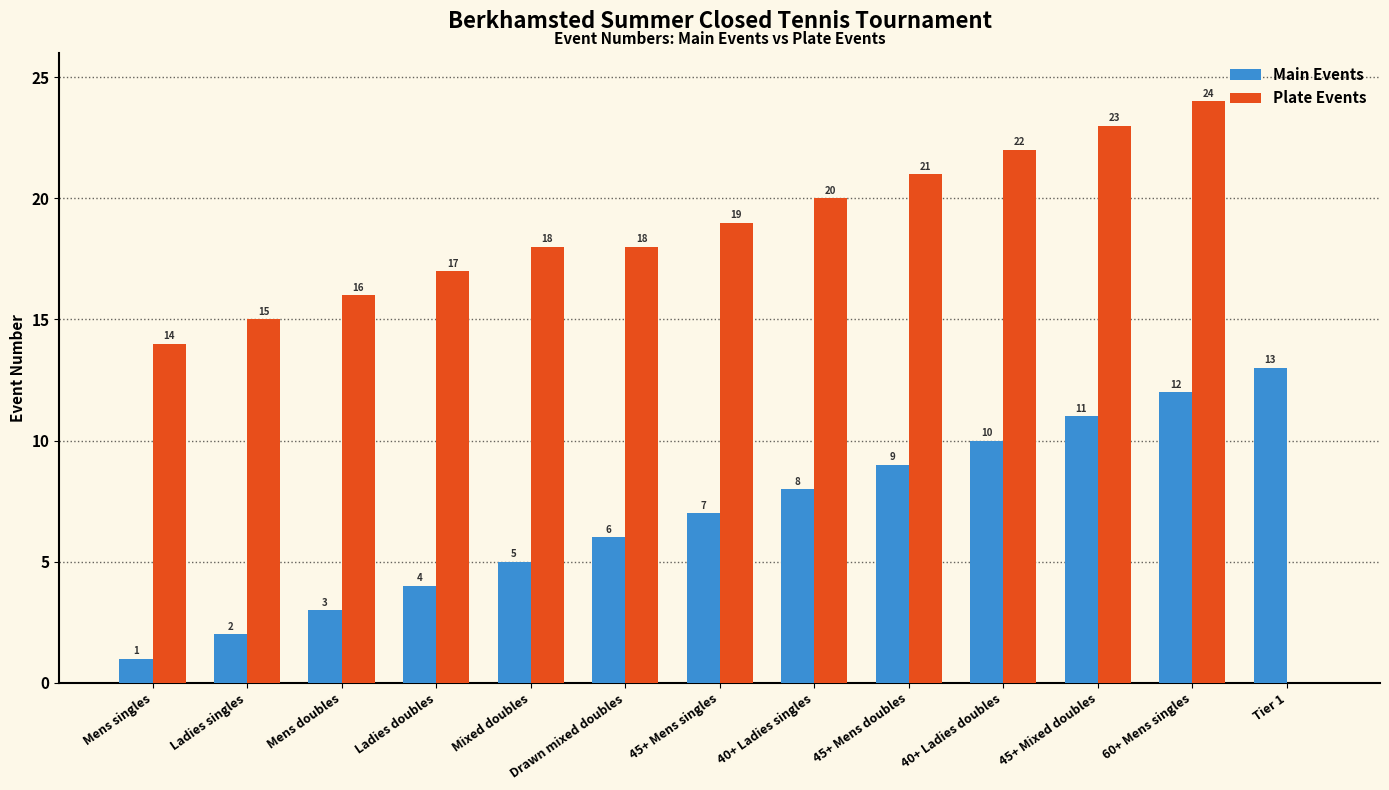

What are all the series names shown in the legend?

Main Events, Plate Events